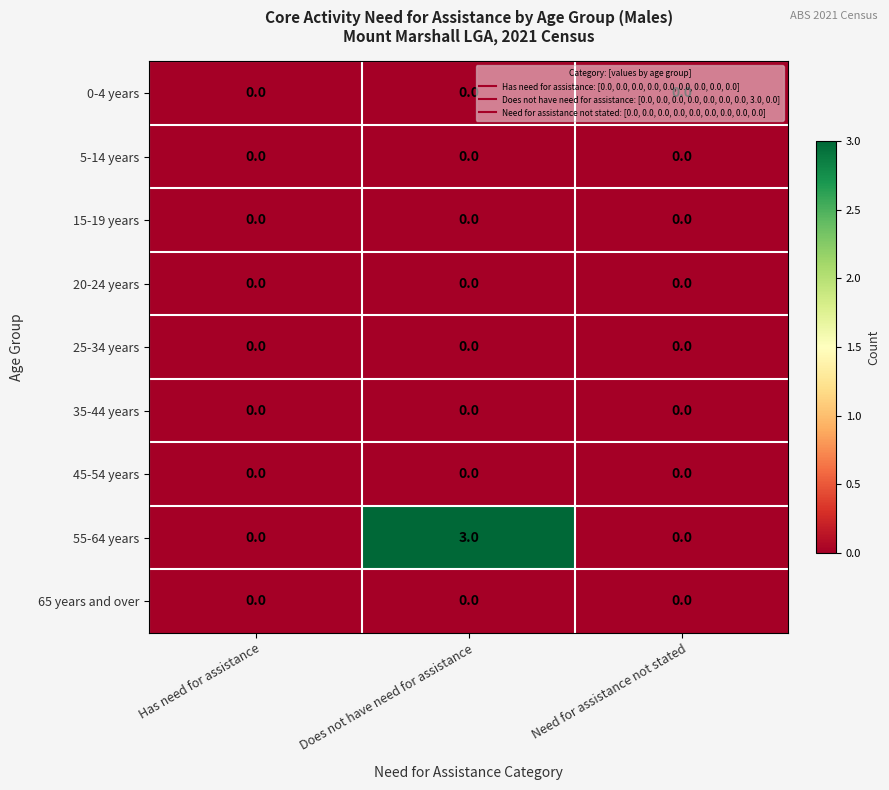

What is the total value across all series at Does not have need for assistance?

3